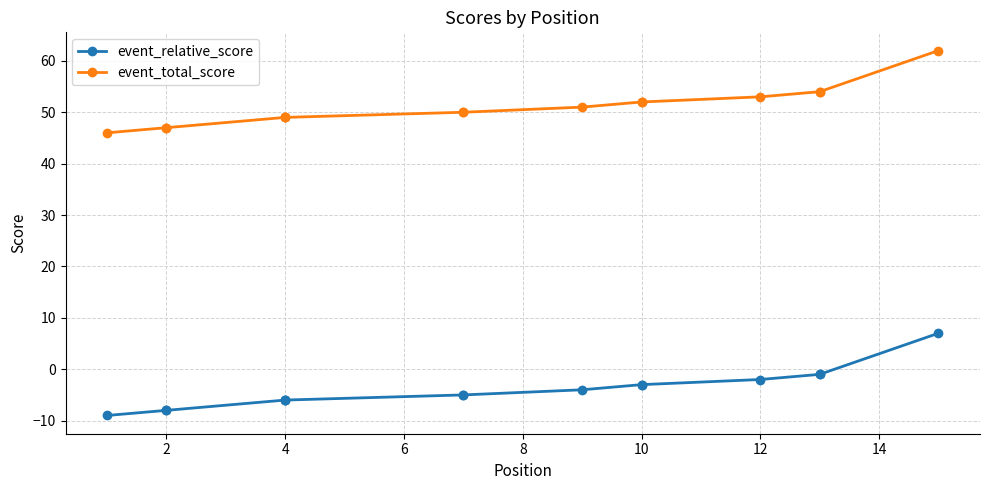

What are all the series names shown in the legend?

event_relative_score, event_total_score